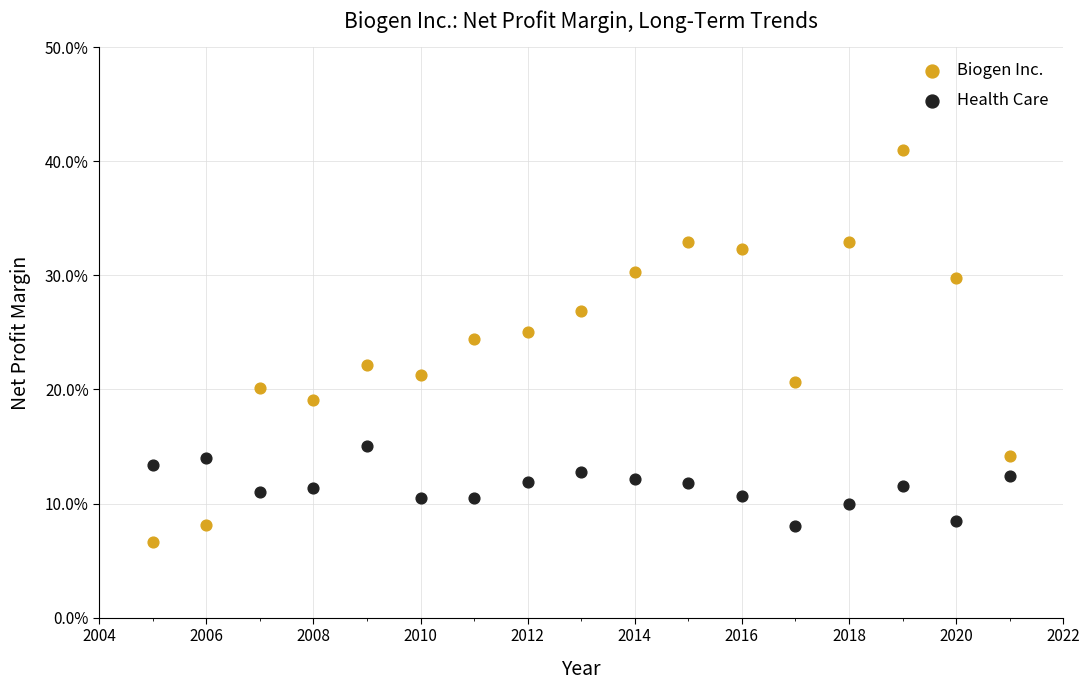

What are all the series names shown in the legend?

Biogen Inc., Health Care